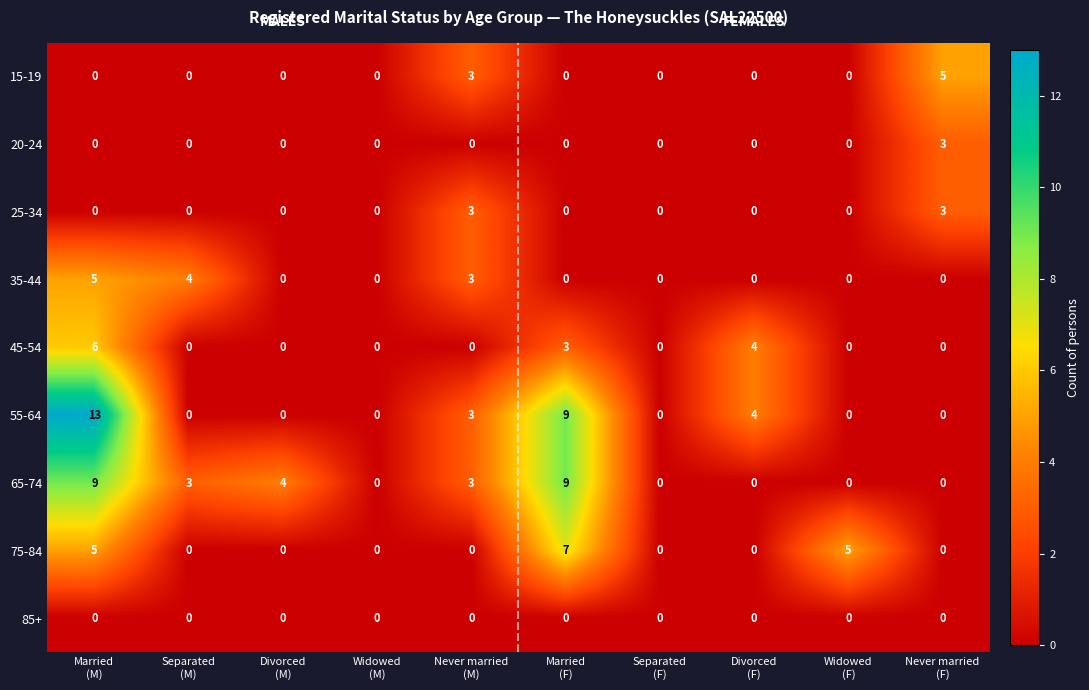

Count the 45-54 values in the range 0 to 3.

8